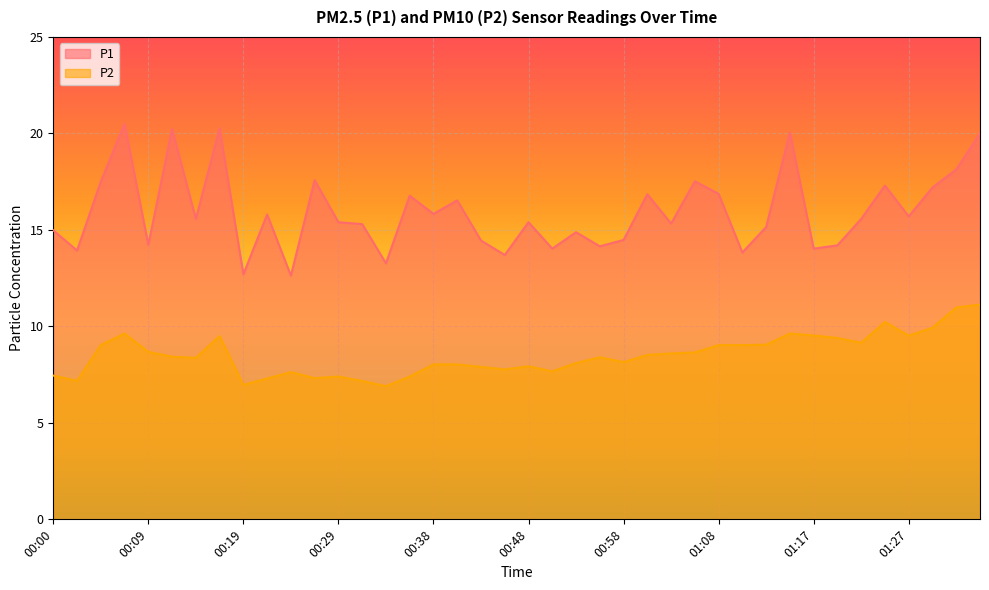

How many series are shown in this chart?

2